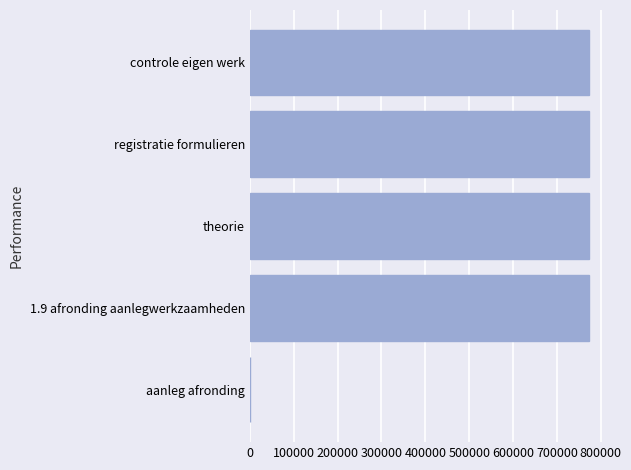

What is the greatest value displayed?

771932